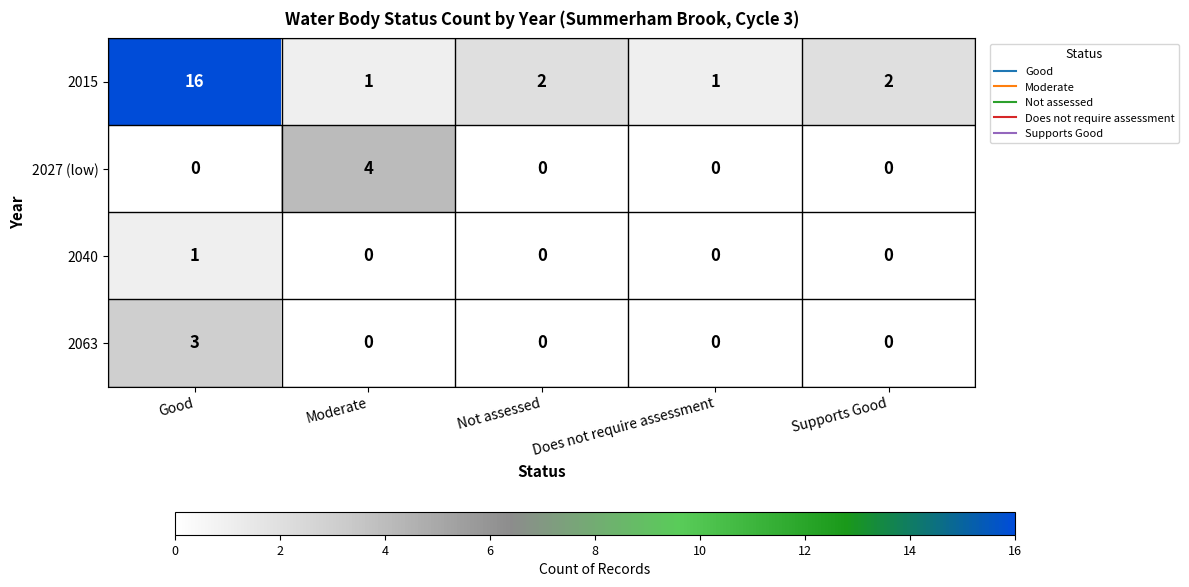

Reading right to left, list all the values displayed in this chart.

2015: Supports Good=2	Does not require assessment=1	Not assessed=2	Moderate=1	Good=16
2027 (low): Supports Good=0	Does not require assessment=0	Not assessed=0	Moderate=4	Good=0
2040: Supports Good=0	Does not require assessment=0	Not assessed=0	Moderate=0	Good=1
2063: Supports Good=0	Does not require assessment=0	Not assessed=0	Moderate=0	Good=3